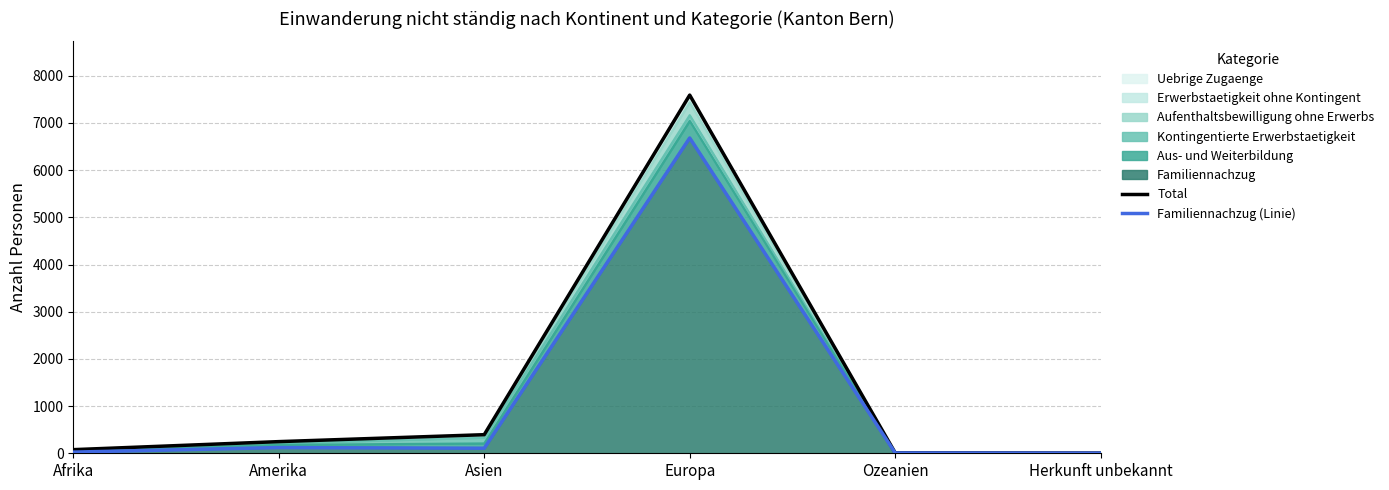

Reading right to left, transcribe all the data shown in this chart.

Total: 5	10	7591	394	247	77
Familiennachzug (Linie): 3	7	6682	107	121	25